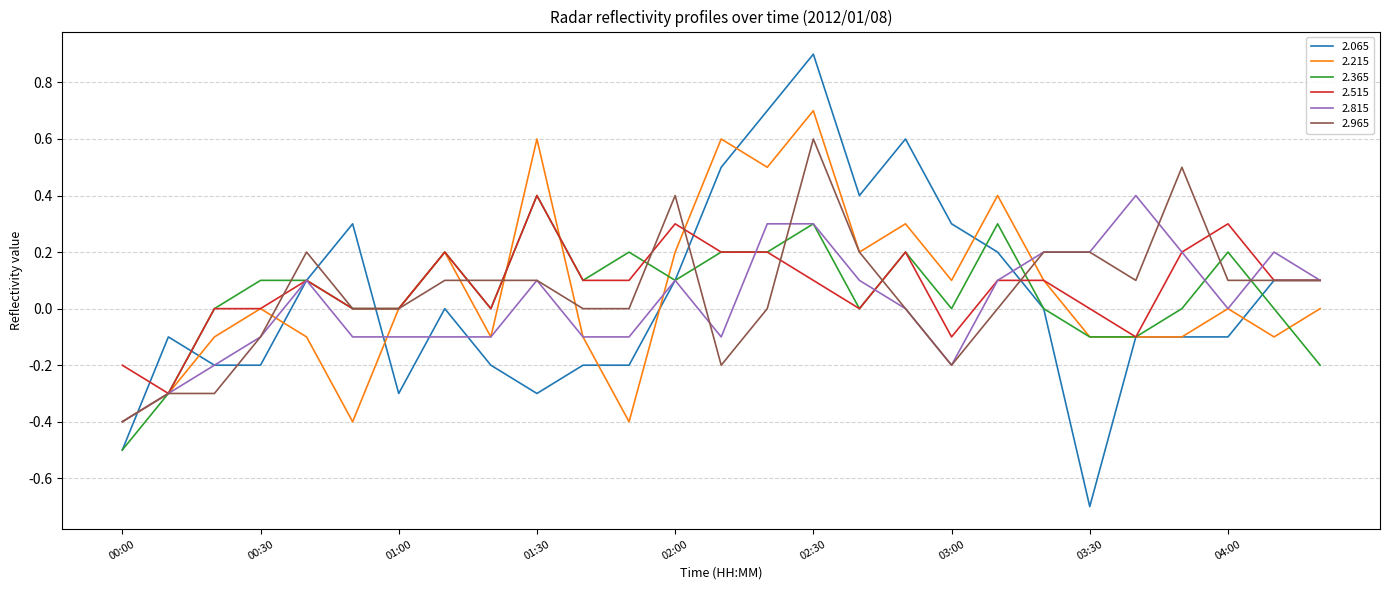

What is the maximum value for 2.065?

0.9